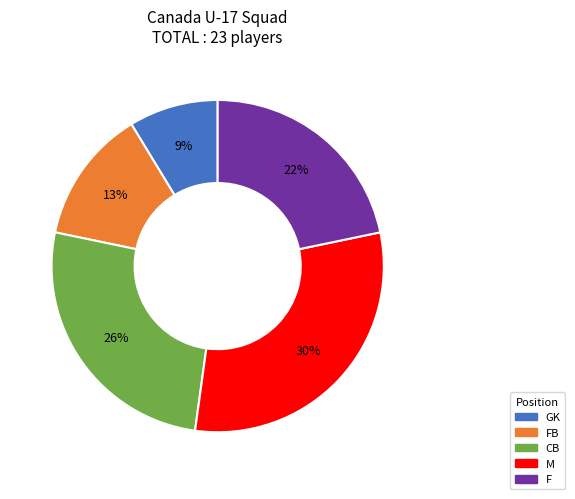

To the nearest percent, what is the average slice percentage?

20%